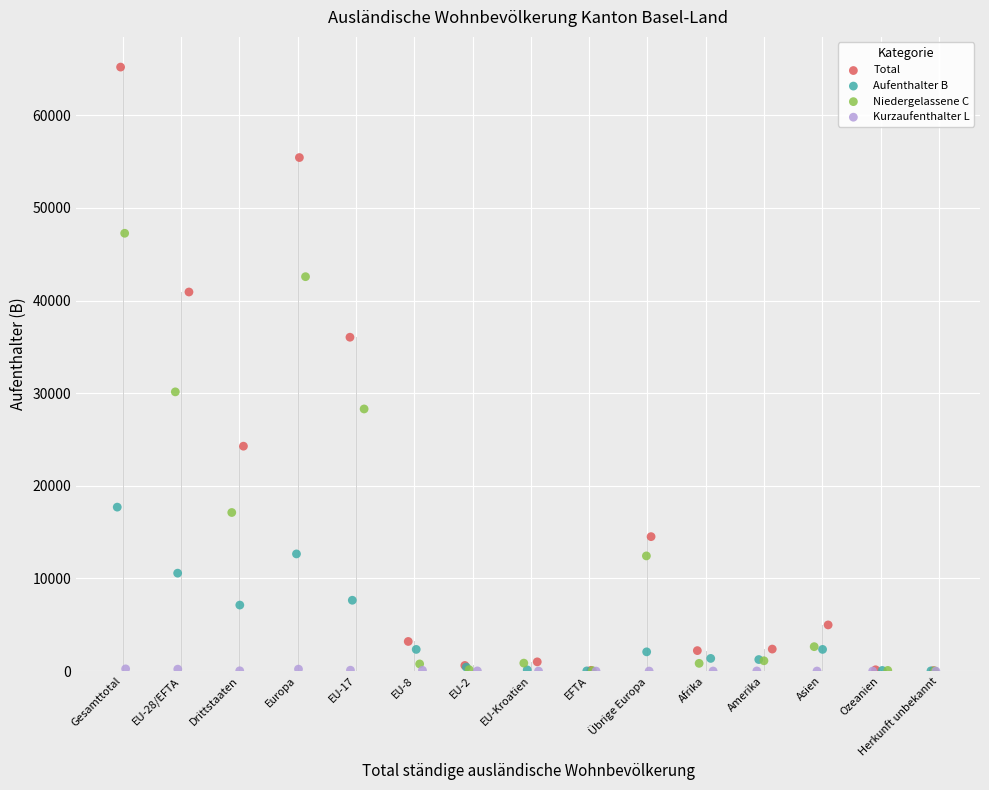

Which series contains the highest Y value?

Total